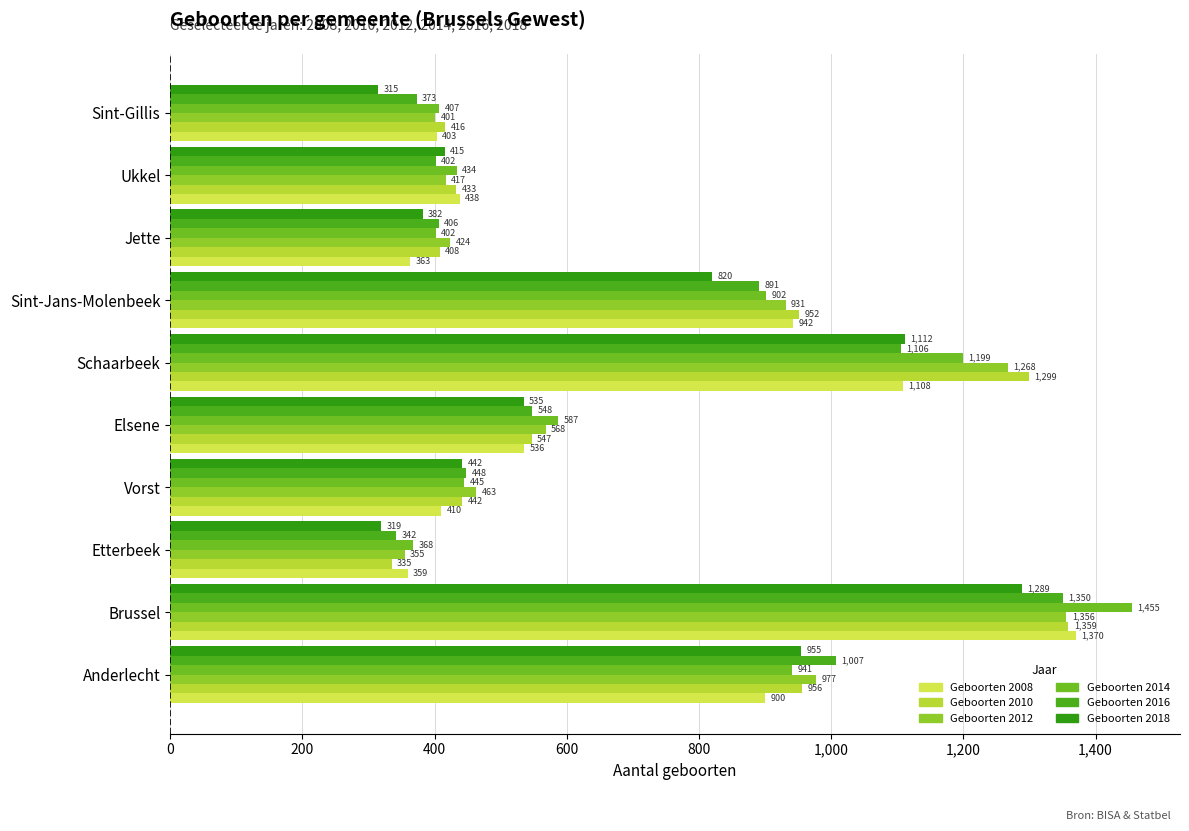

What is the sum of all Geboorten 2012 values?

7160